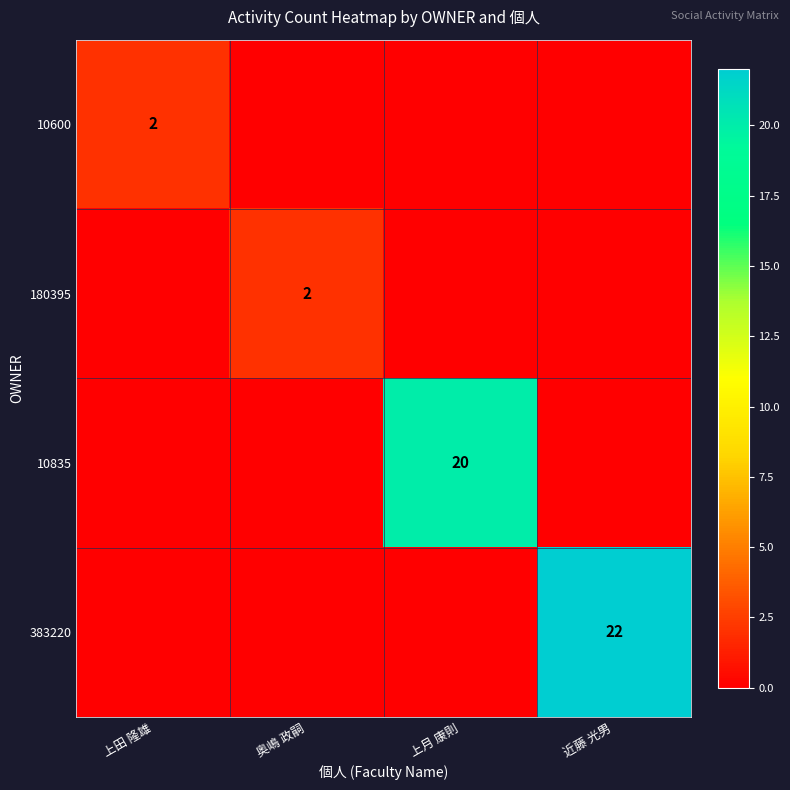

What is the difference between the highest and lowest values at 上月 康則?

20